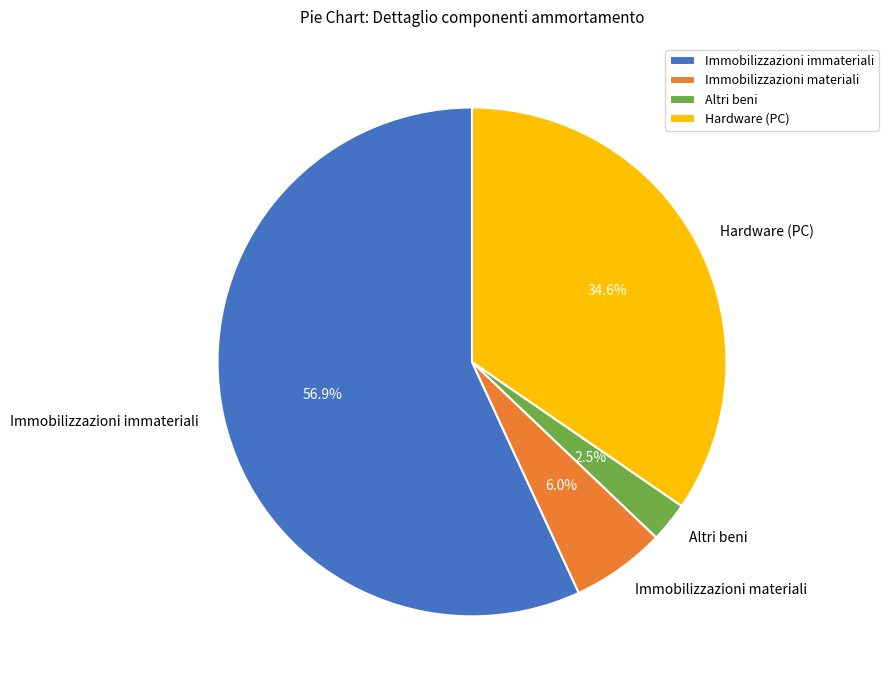

What is the largest slice in the pie chart?

Immobilizzazioni immateriali